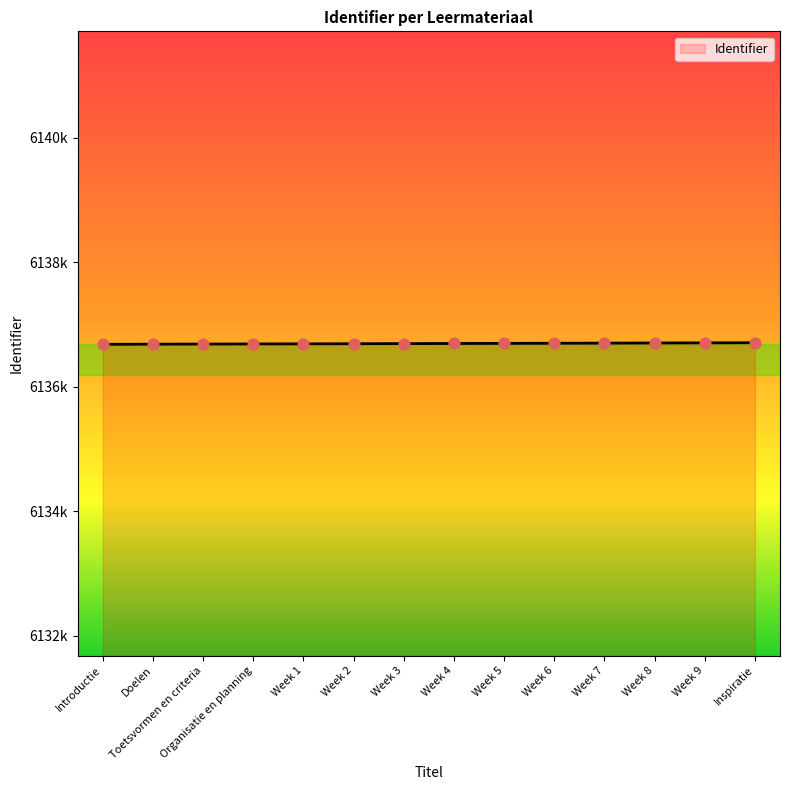

What is the change in value from Week 1 to Week 4?

+6